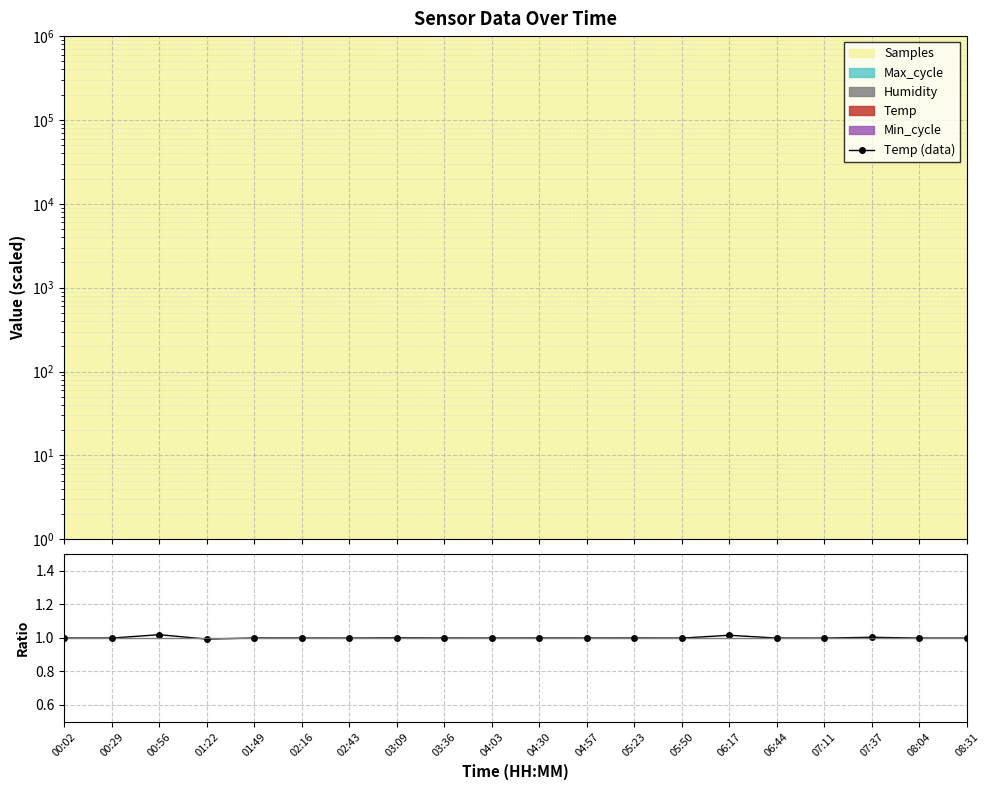

What is the highest value of the Max_cycle/mean series?

1.0